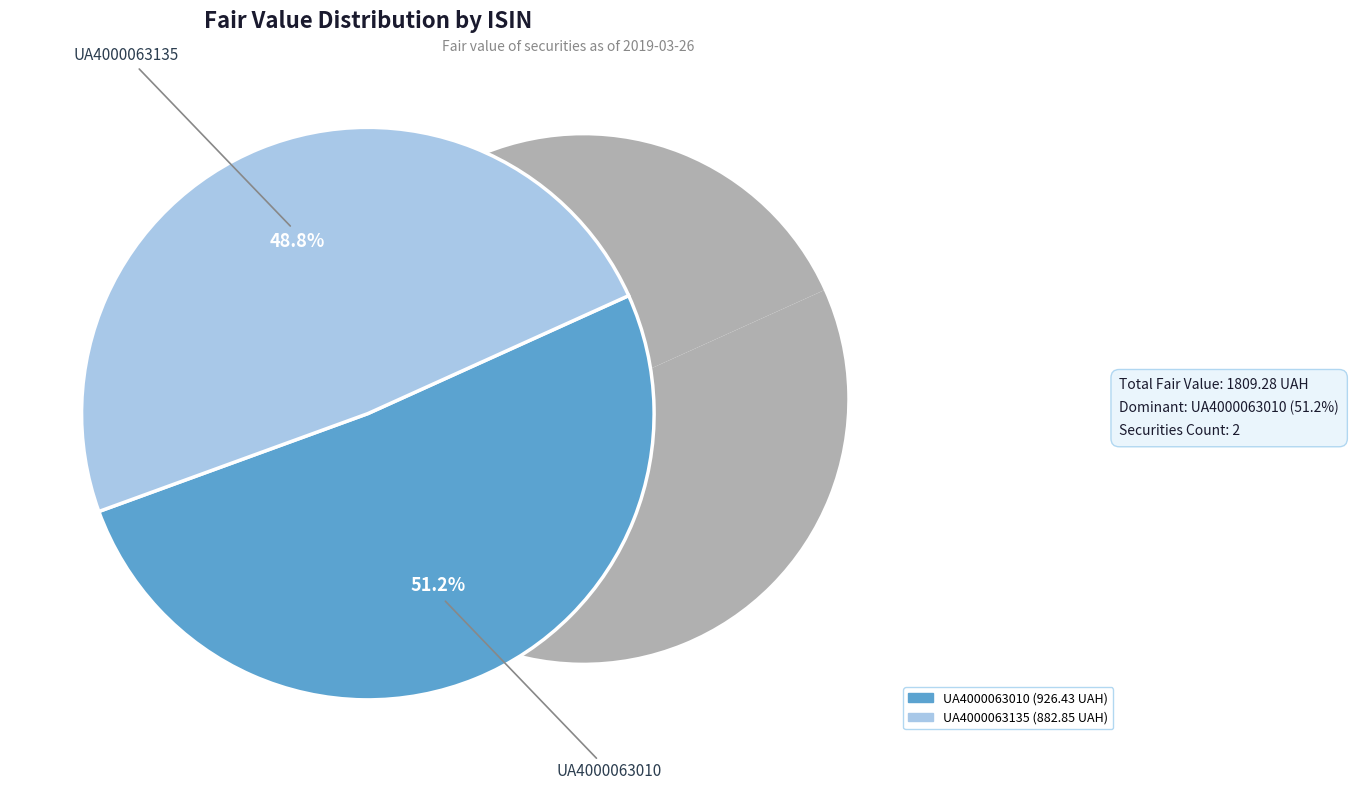

To the nearest percent, what is the average slice percentage?

50%